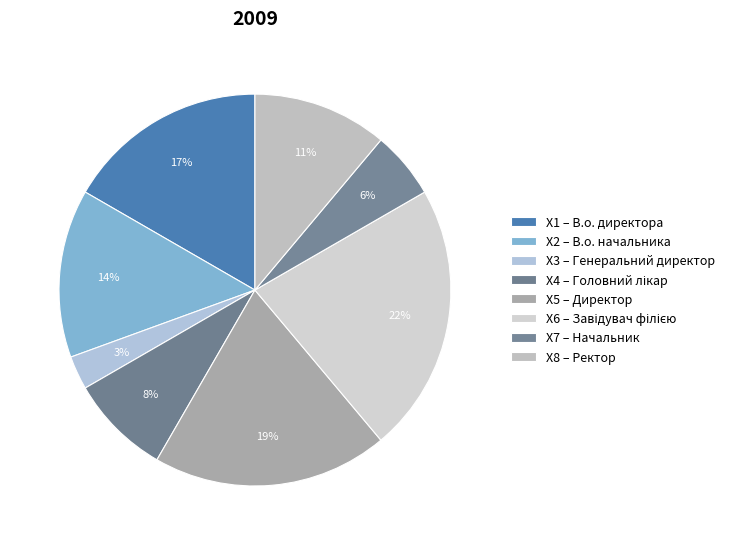

Rank the categories by value from highest to lowest.

Завідувач філією, Директор, В.о. директора, В.о. начальника, Ректор, Головний лікар, Начальник, Генеральний директор